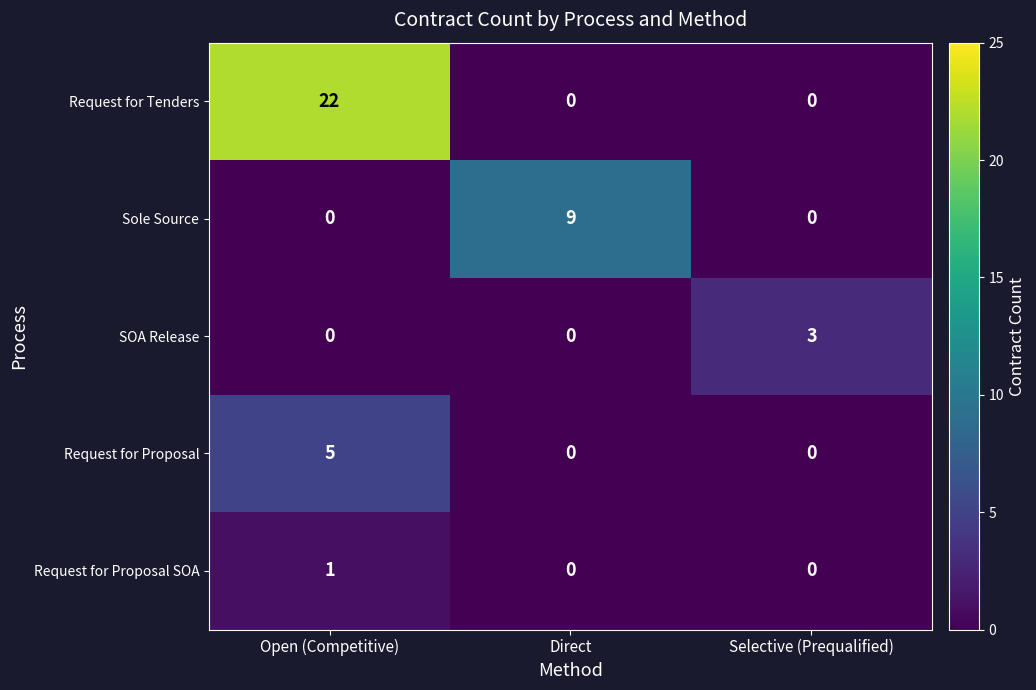

Is it true that Sole Source equals 9 at Direct?

True